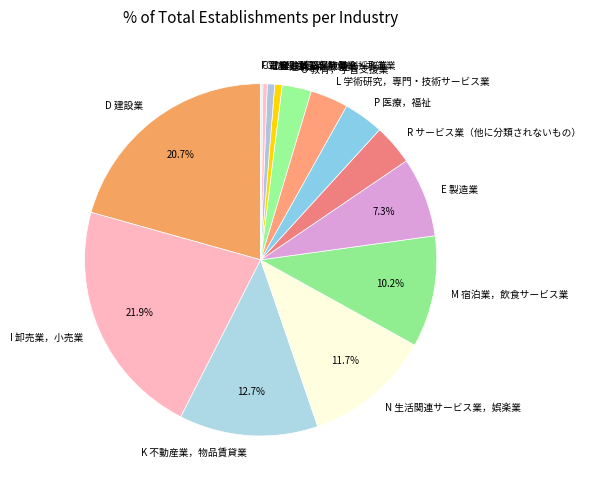

Is there a majority slice in this chart?

No